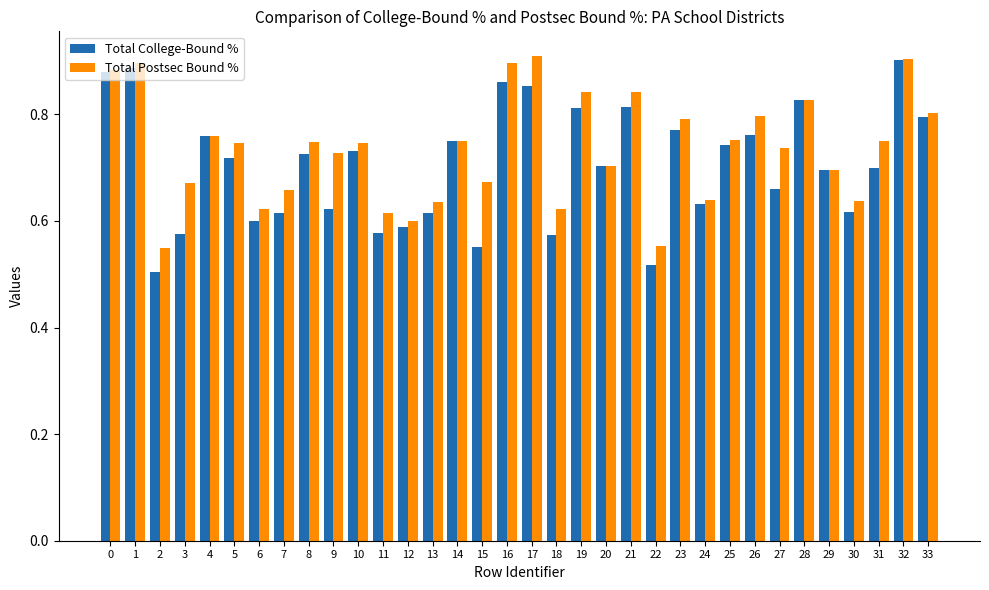

At which category is the sum across all series the highest?

32